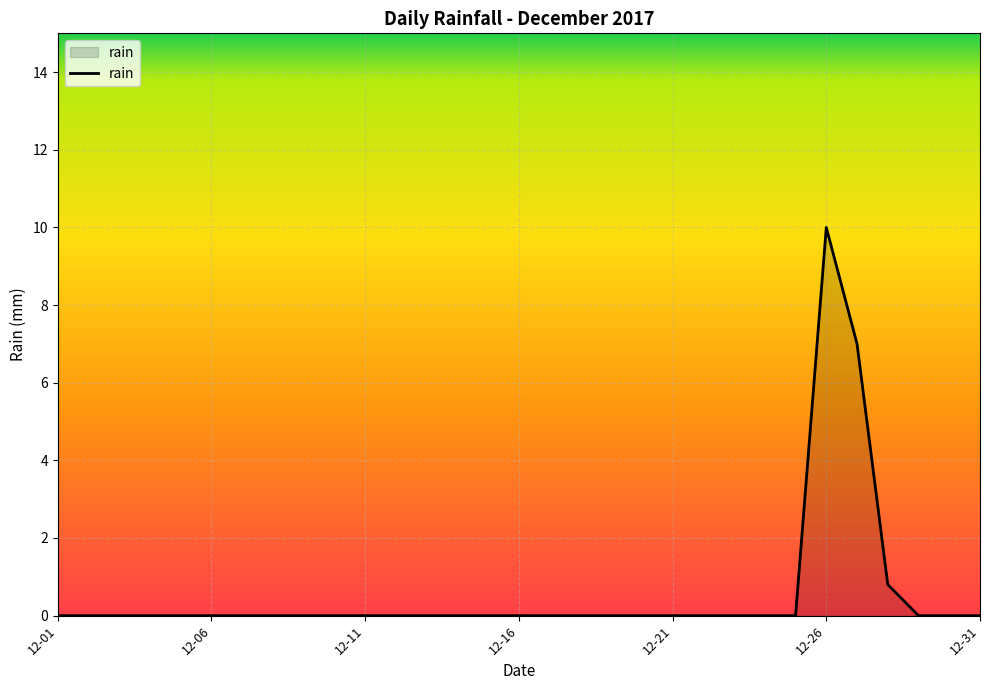

Count the number of categories in the chart.

31